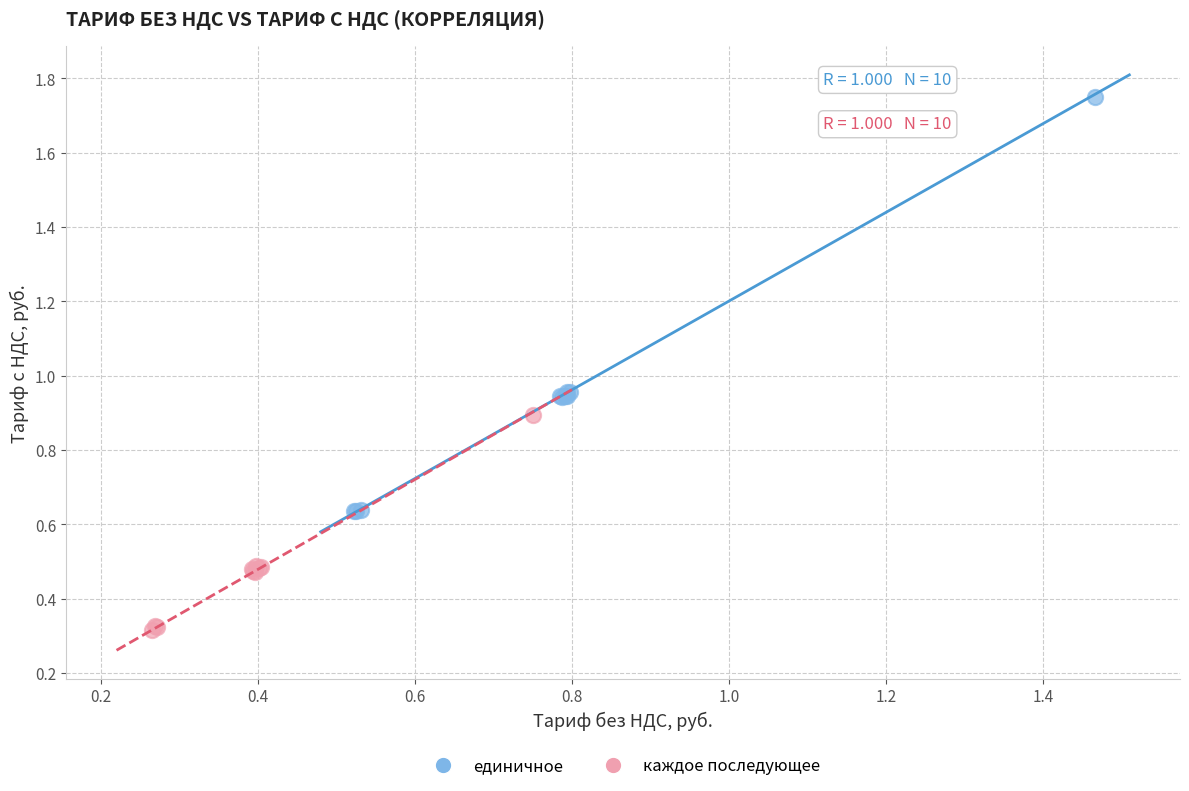

Which series has the largest Y range (max minus min)?

единичное